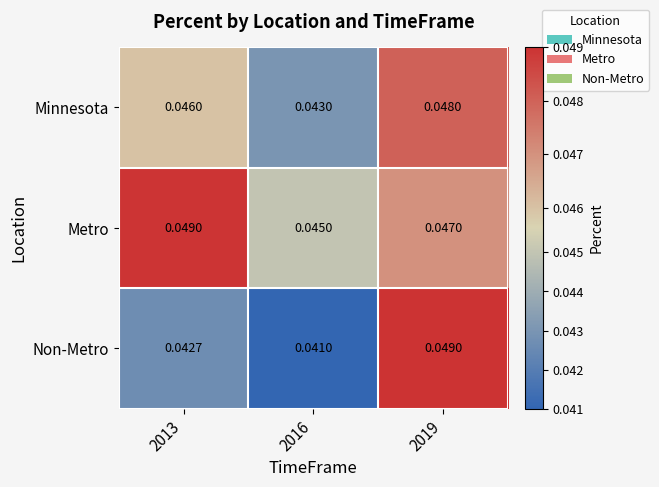

List the series in order of their overall mean, highest first.

Metro, Minnesota, Non-Metro